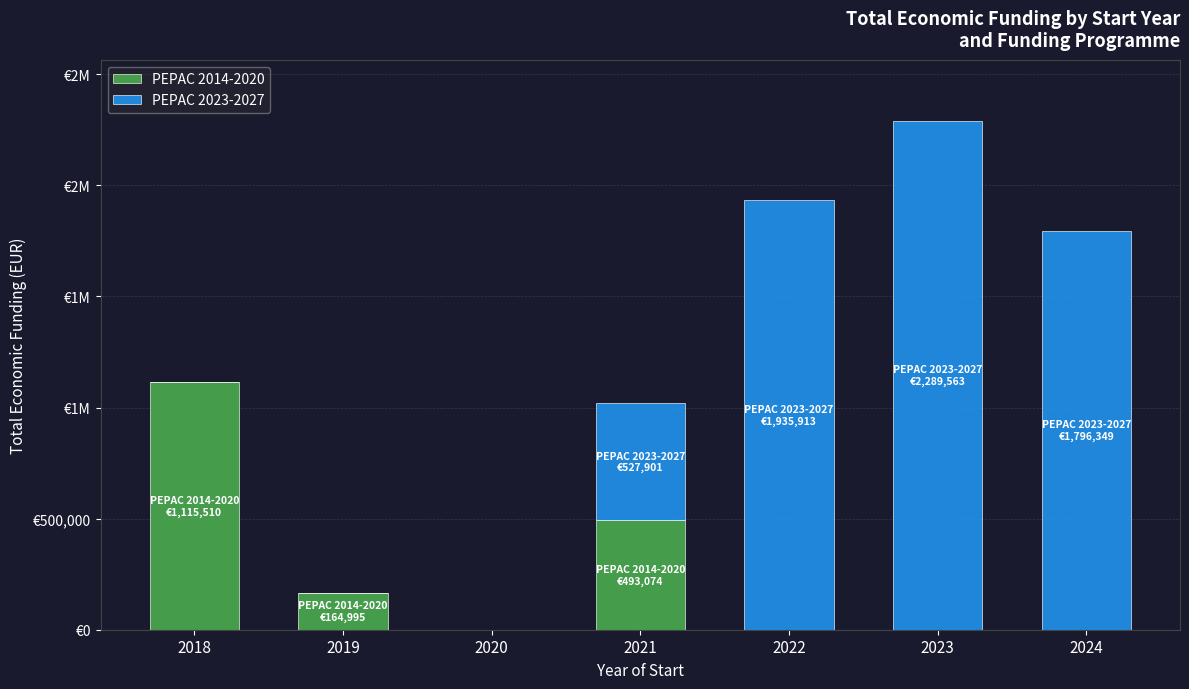

Are the bars horizontal?

No